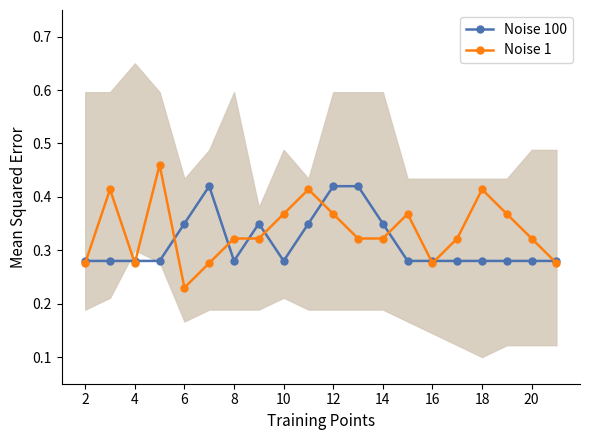

Count the Noise 100 values in the range 0 to 1.

20